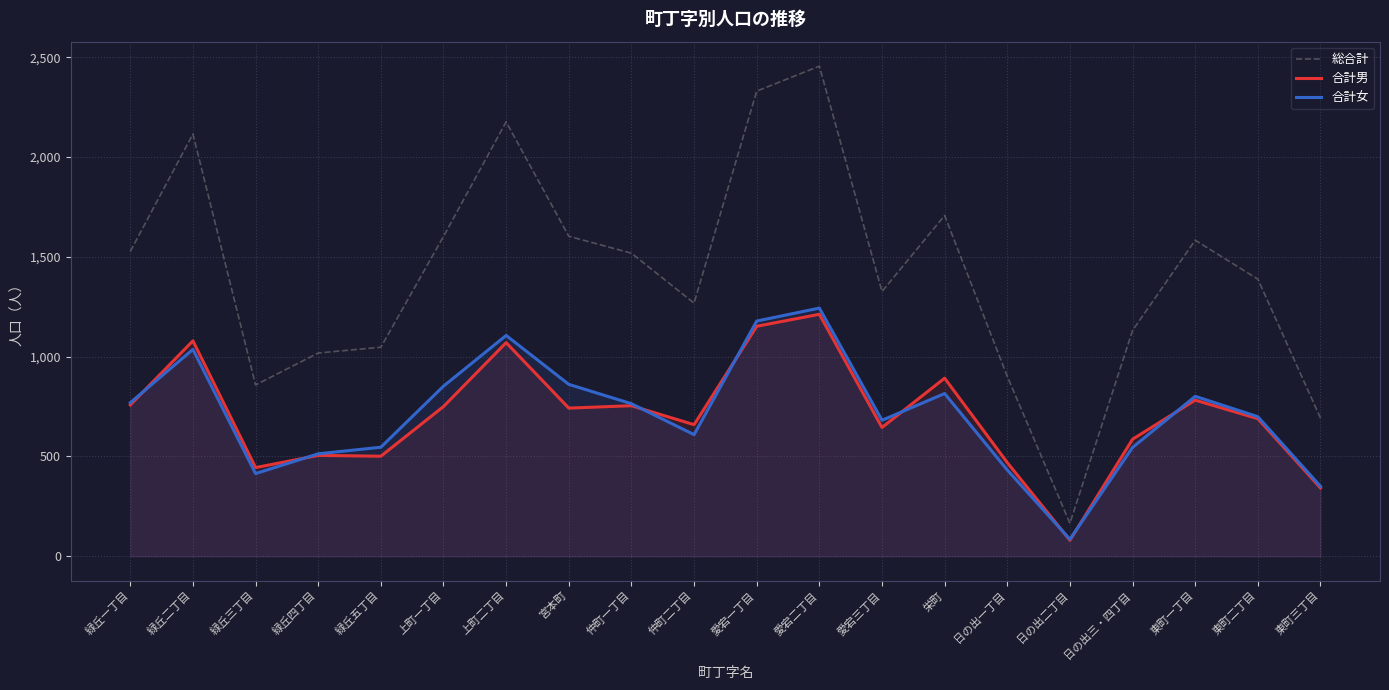

True or false: 合計女 and 合計男 intersect in this chart.

True